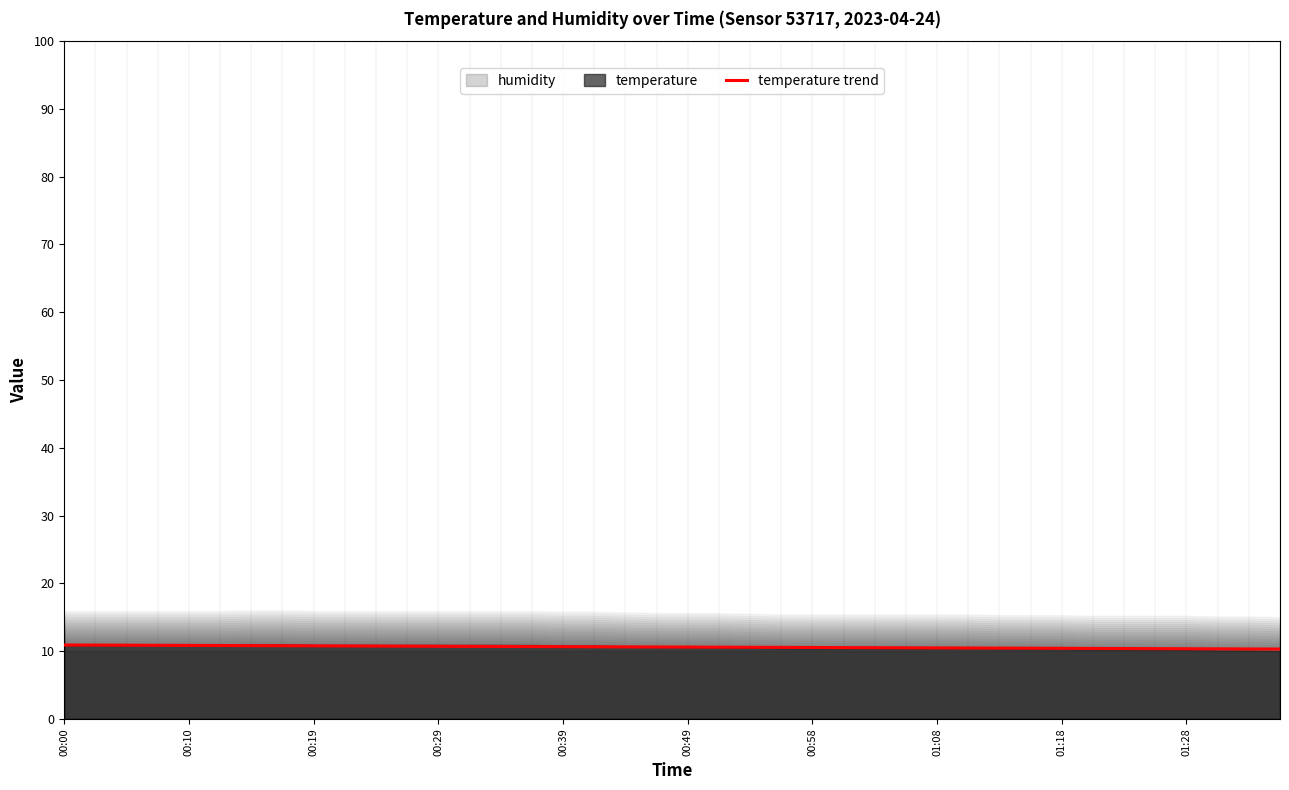

What is the lowest value of the temperature trend series?

10.3